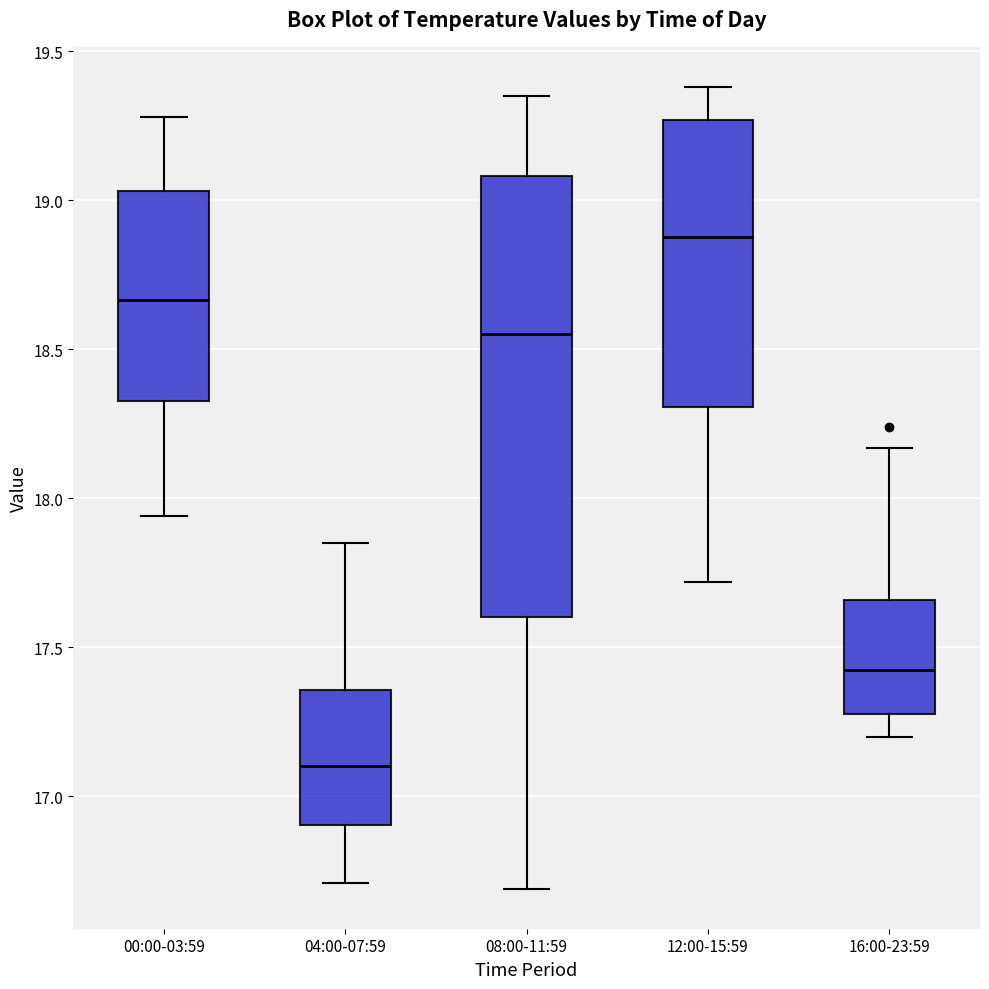

Reading left to right, read every box against the y-axis: the position of its median line, the range the box covers, and the ends of its whiskers. The values are not printed on the chart, so give them approximately, as read against the axis.

00:00-03:59: median 18.65, box 18.35 to 19.05, whiskers 17.95 to 19.30
04:00-07:59: median 17.10, box 16.90 to 17.35, whiskers 16.70 to 17.85
08:00-11:59: median 18.55, box 17.60 to 19.10, whiskers 16.70 to 19.35
12:00-15:59: median 18.90, box 18.30 to 19.25, whiskers 17.70 to 19.40
16:00-23:59: median 17.45, box 17.30 to 17.65, whiskers 17.20 to 18.15